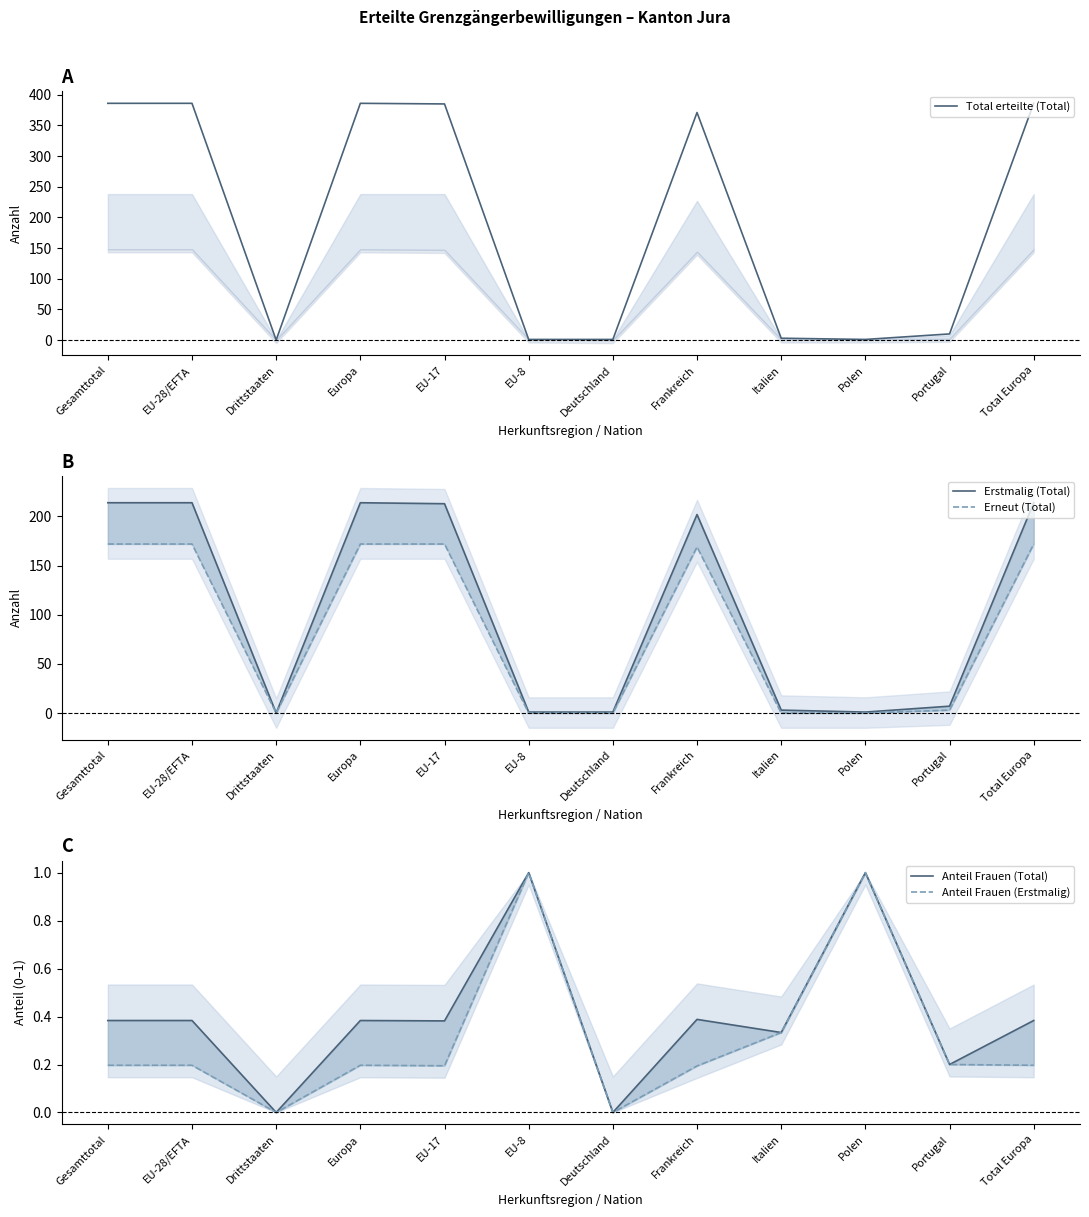

Reading right to left, extract all data points from this chart.

Total erteilte (Total): 386.0	10.0	1.0	3.0	371.0	1.0	1.0	385.0	386.0	0.0	386.0	386.0
Erstmalig (Total): 214.0	7.0	1.0	3.0	202.0	1.0	1.0	213.0	214.0	0.0	214.0	214.0
Erneut (Total): 172.0	3.0	0.0	0.0	169.0	0.0	0.0	172.0	172.0	0.0	172.0	172.0
Anteil Frauen (Total): 0.4	0.2	1.0	0.3	0.4	0.0	1.0	0.4	0.4	0.0	0.4	0.4
Anteil Frauen (Erstmalig): 0.2	0.2	1.0	0.3	0.2	0.0	1.0	0.2	0.2	0.0	0.2	0.2